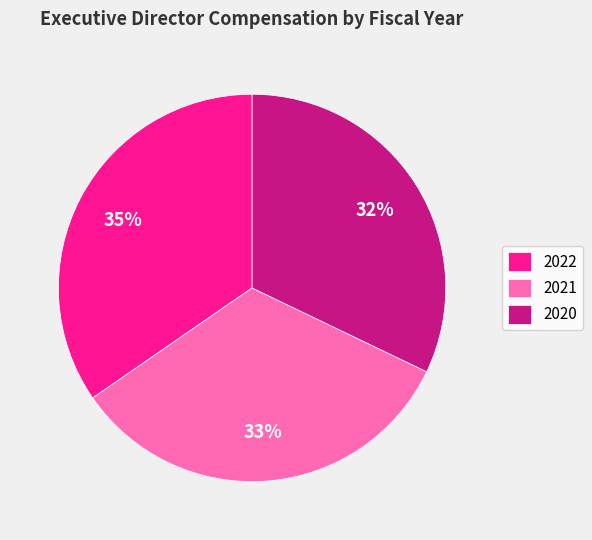

How many segments does this pie chart have?

3